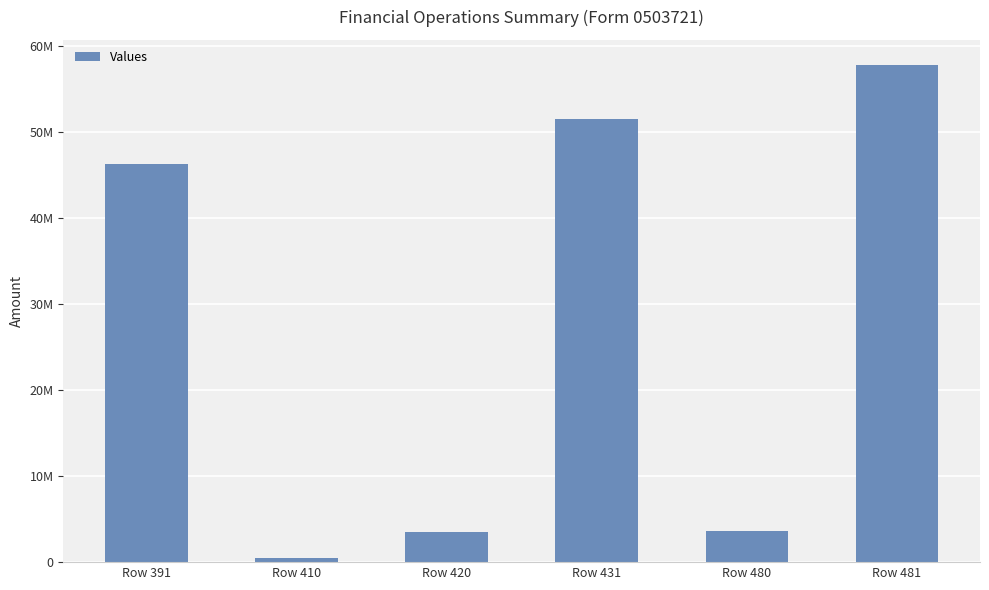

At which label does the data first exceed 46287987?

Row 391